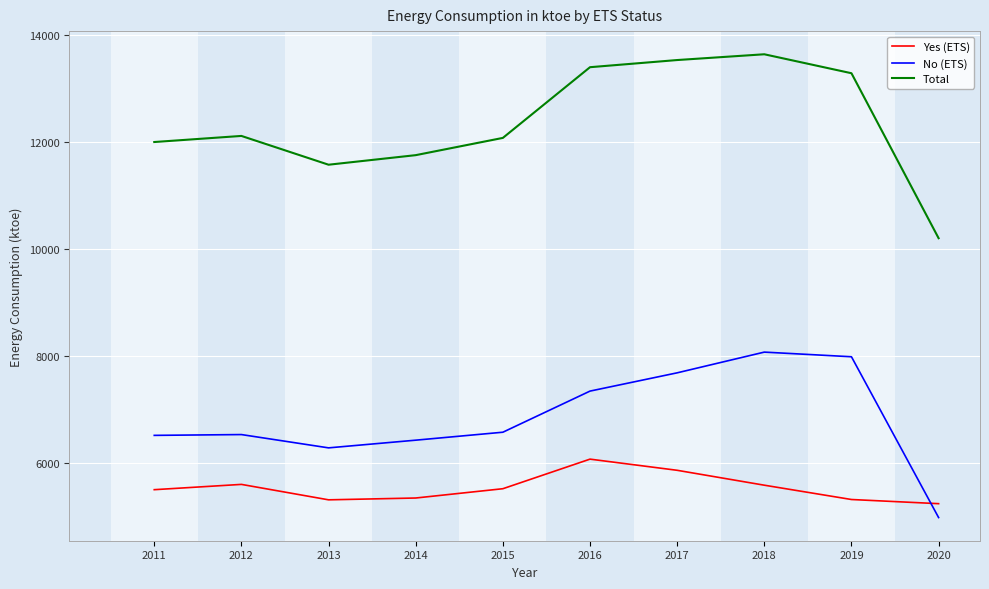

Read the Yes (ETS) value at 2016, to the nearest 50.

6050